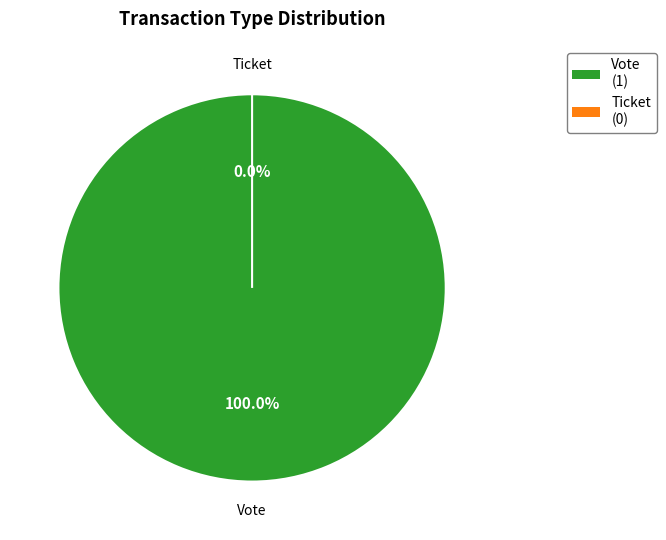

Which has a higher value, Vote or Ticket?

Vote